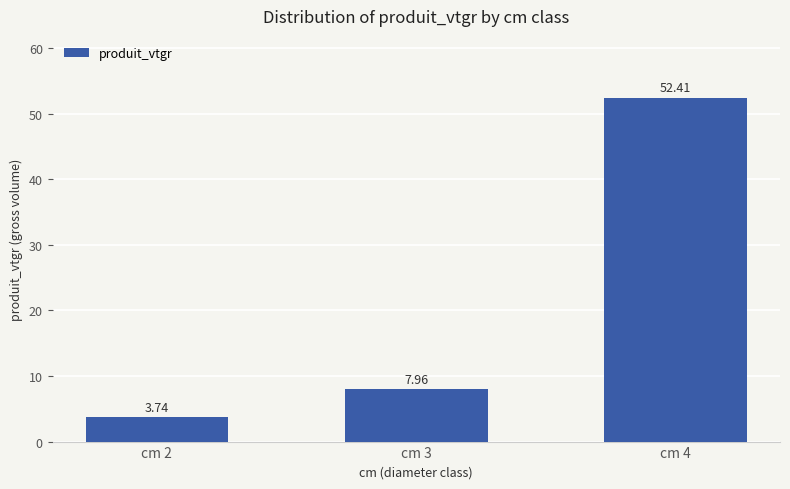

Which has a higher value, cm 4 or cm 3?

cm 4